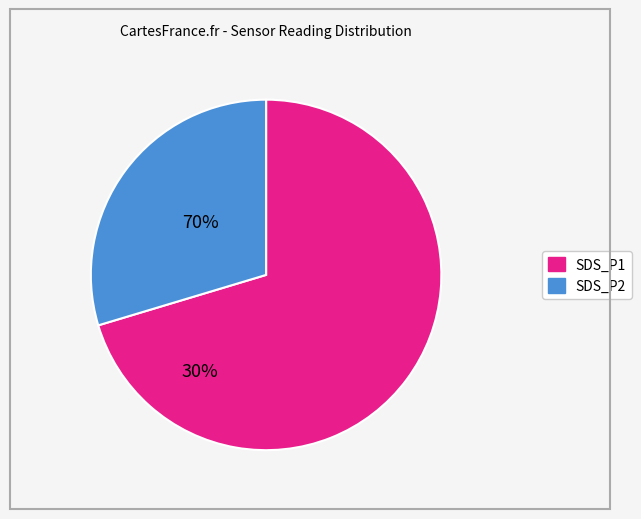

Count the number of slices in the pie.

2